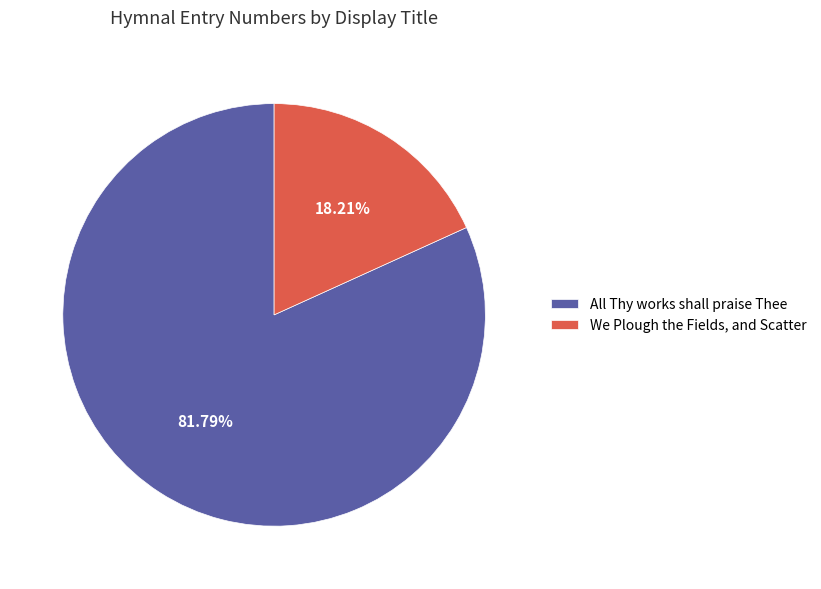

How many segments does this pie chart have?

2